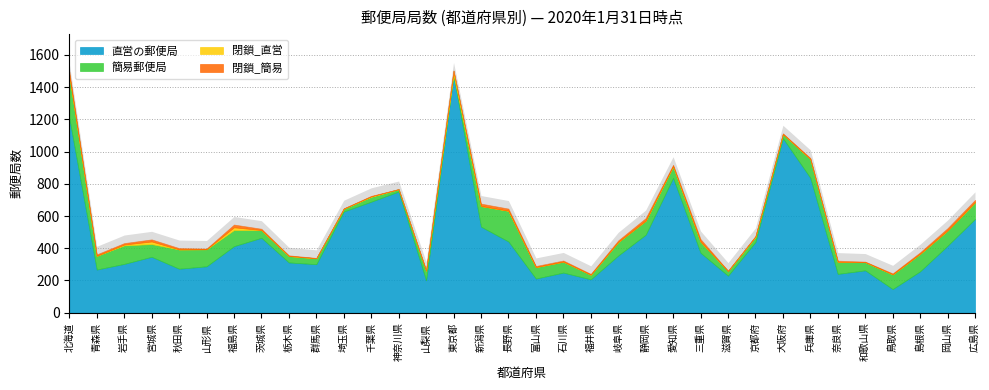

True or false: 閉鎖_直営 and 直営の郵便局 intersect in this chart.

False